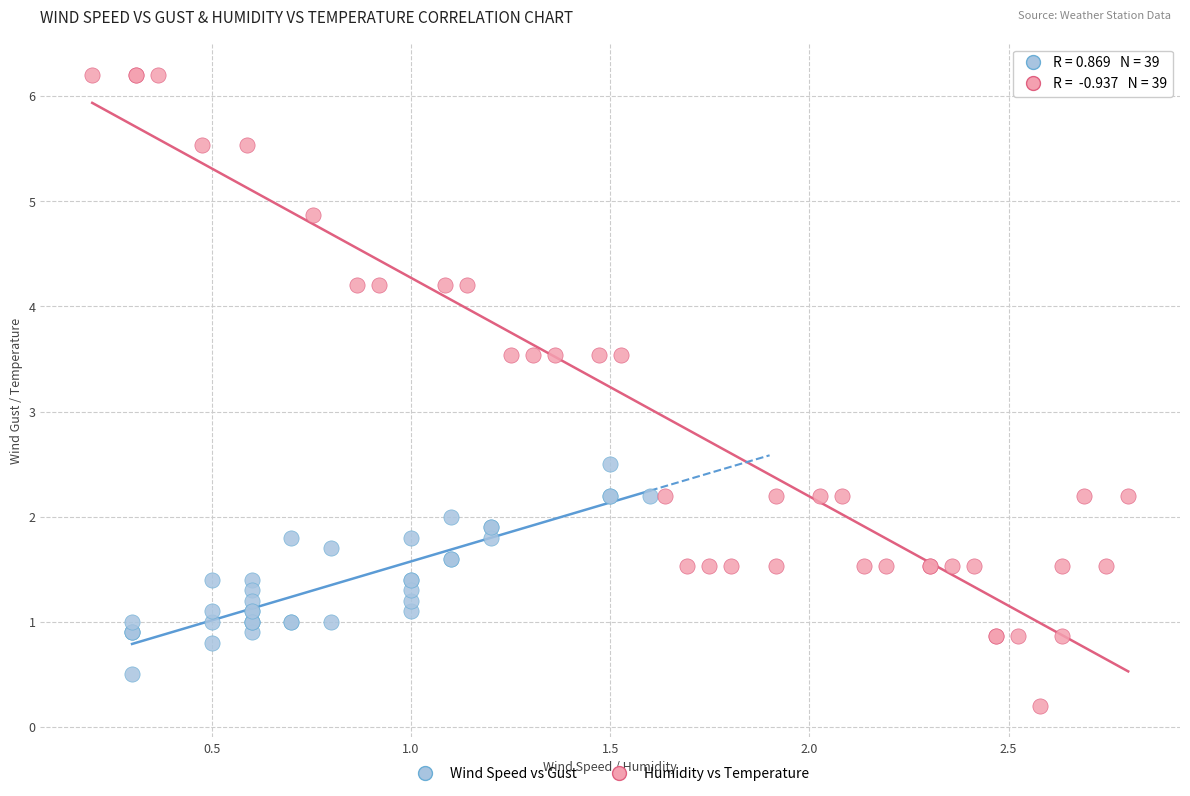

Which series reaches the minimum Y coordinate?

Humidity vs Temperature